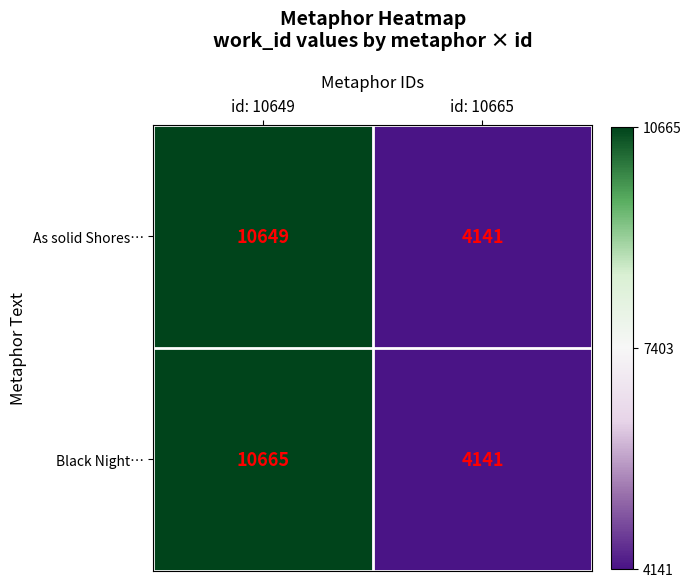

Reading right to left, what are all the values shown in this chart?

As solid Shores…: id: 10665=4141	id: 10649=10649
Black Night…: id: 10665=4141	id: 10649=10665